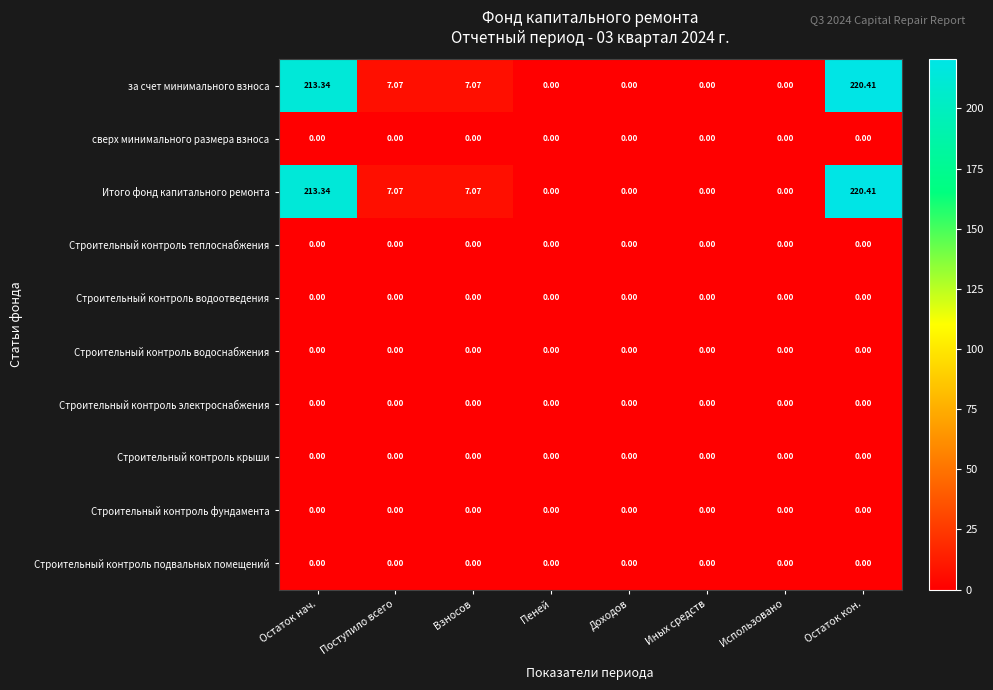

At how many categories does at least one series exceed 74?

2